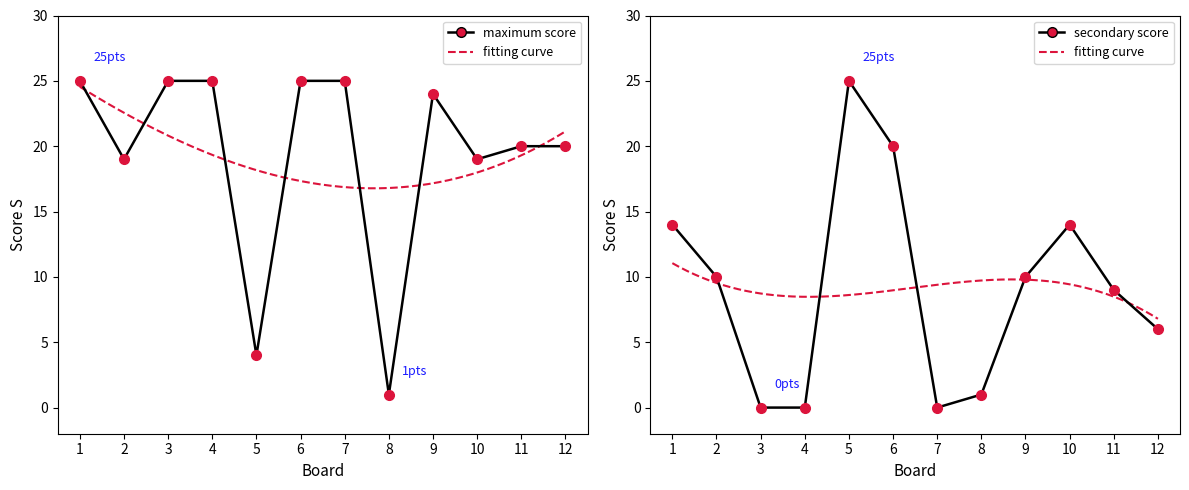

Is this an area chart (filled region under the line)?

No